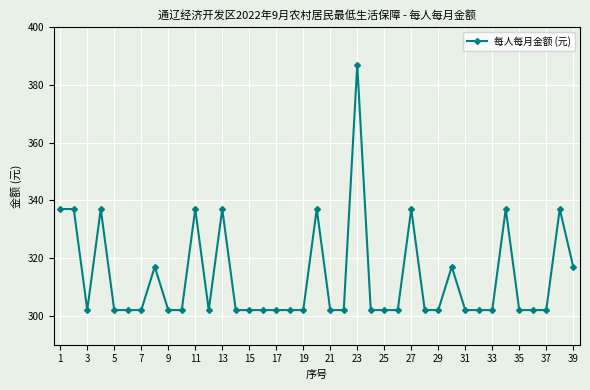

True or false: the data has more than 1 interior local peaks.

True